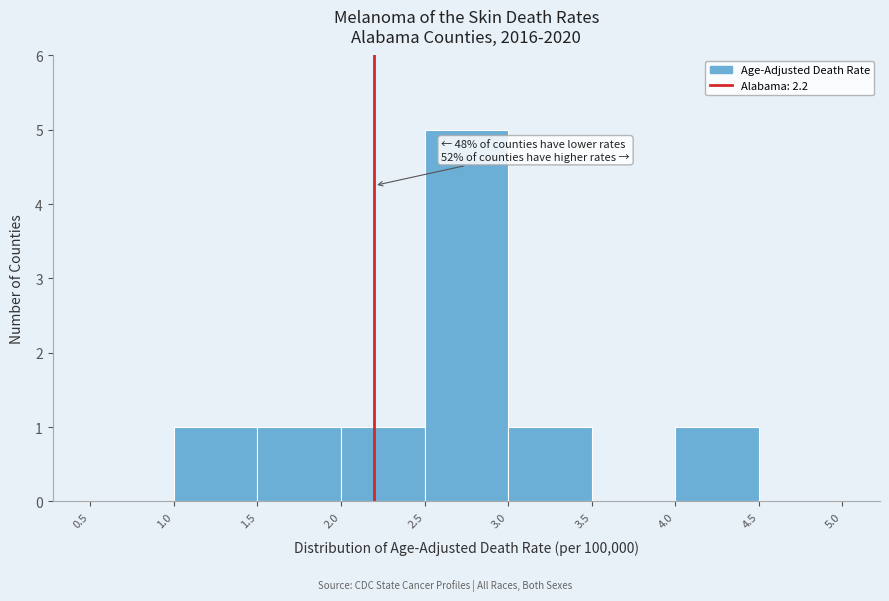

Over which range of the x-axis is the bar tallest?

2.5 to 3.0